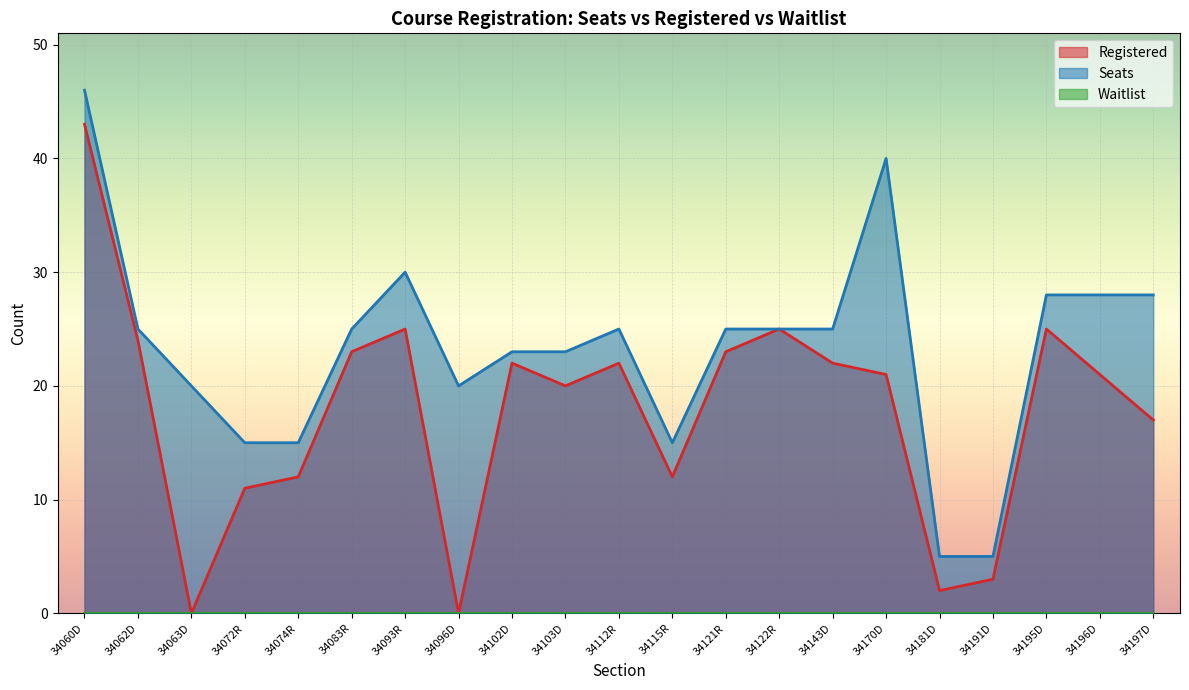

What is the average value of the Seats series?

23